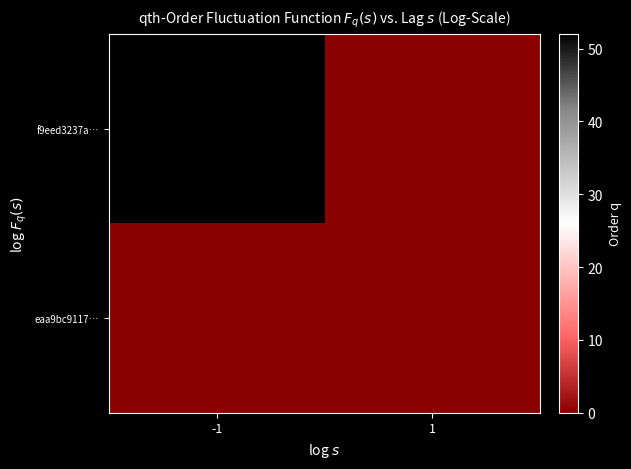

Reading right to left, transcribe all the data shown in this chart.

f9eed3237a…: 1=0	-1=52
eaa9bc9117…: 1=0	-1=0